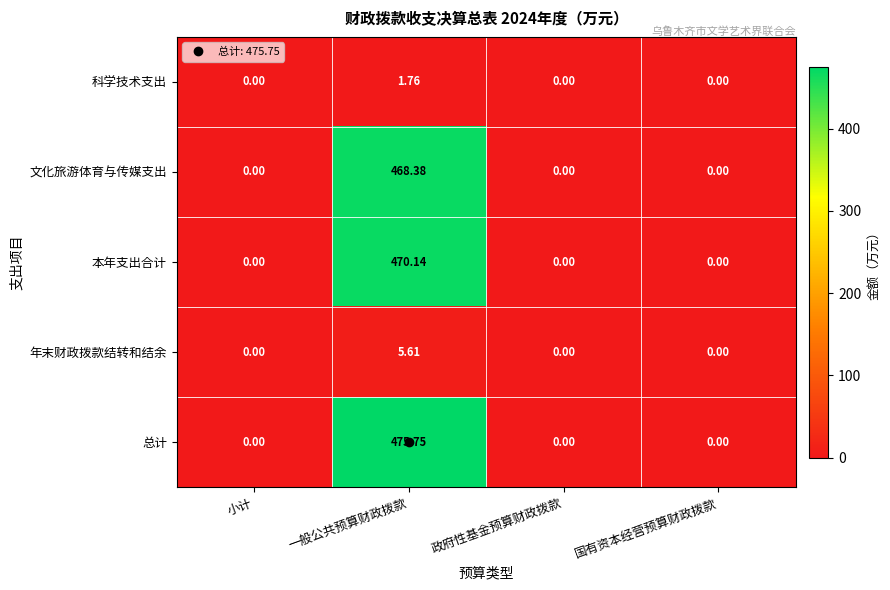

Rank the series by their maximum value, from highest to lowest.

总计, 本年支出合计, 文化旅游体育与传媒支出, 年末财政拨款结转和结余, 科学技术支出